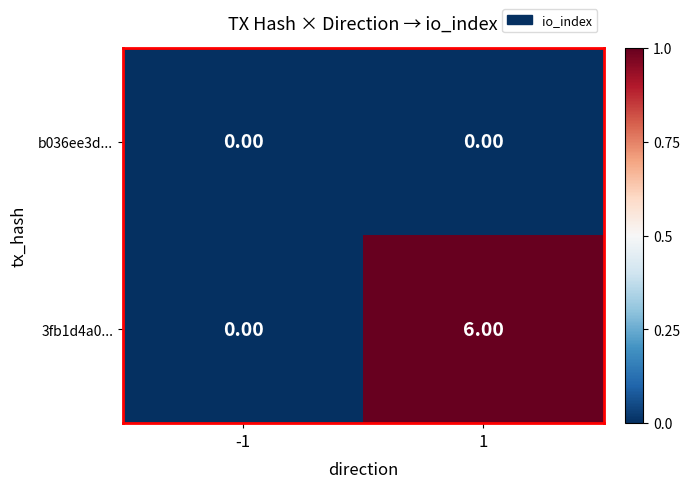

What is the difference between the highest and lowest values at 1?

6